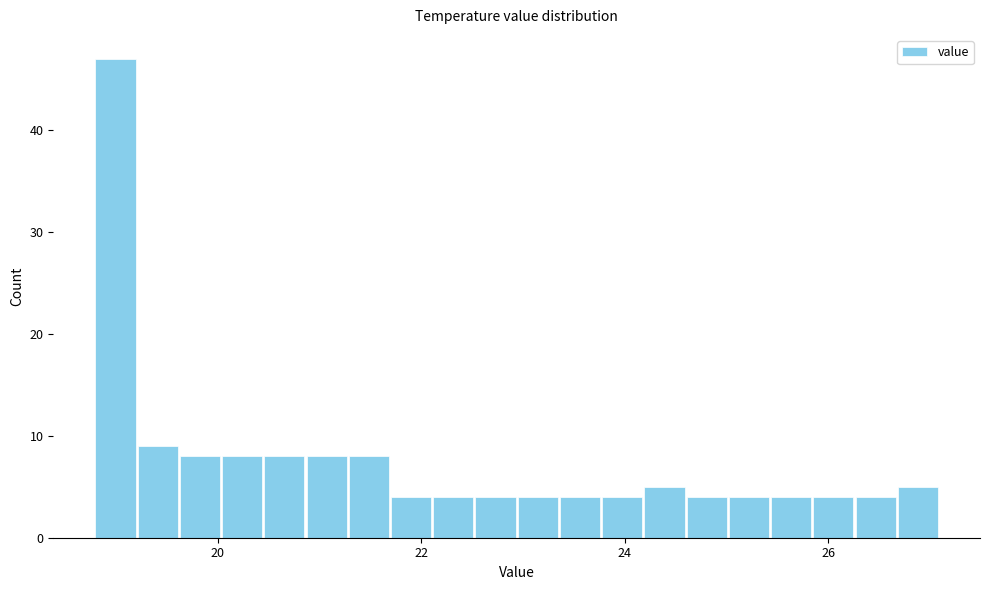

Around what value on the x-axis is the tallest bar? Give the approximate position of its centre, as read against the axis.

19.0